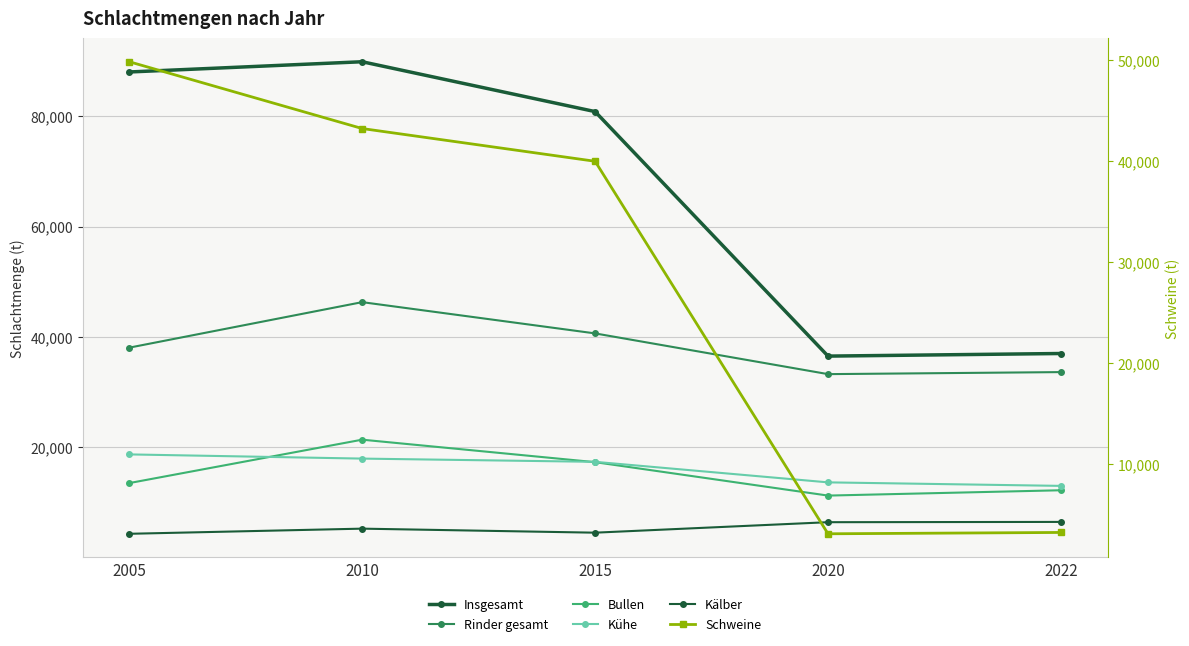

True or false: Bullen and Kälber intersect in this chart.

False